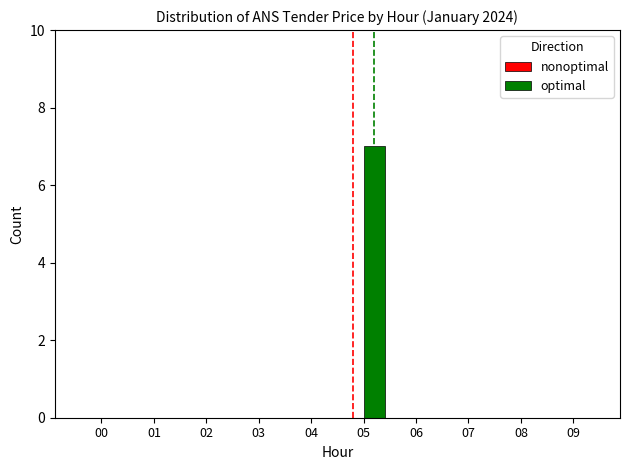

What is the sum of the values at 05 and 02?

7